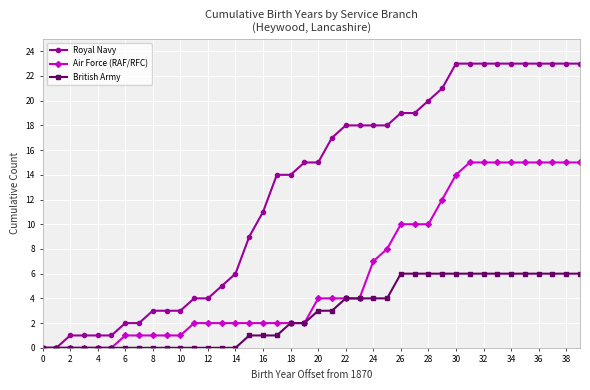

What is the difference between the maximum and second lowest values in the British Army series?

6